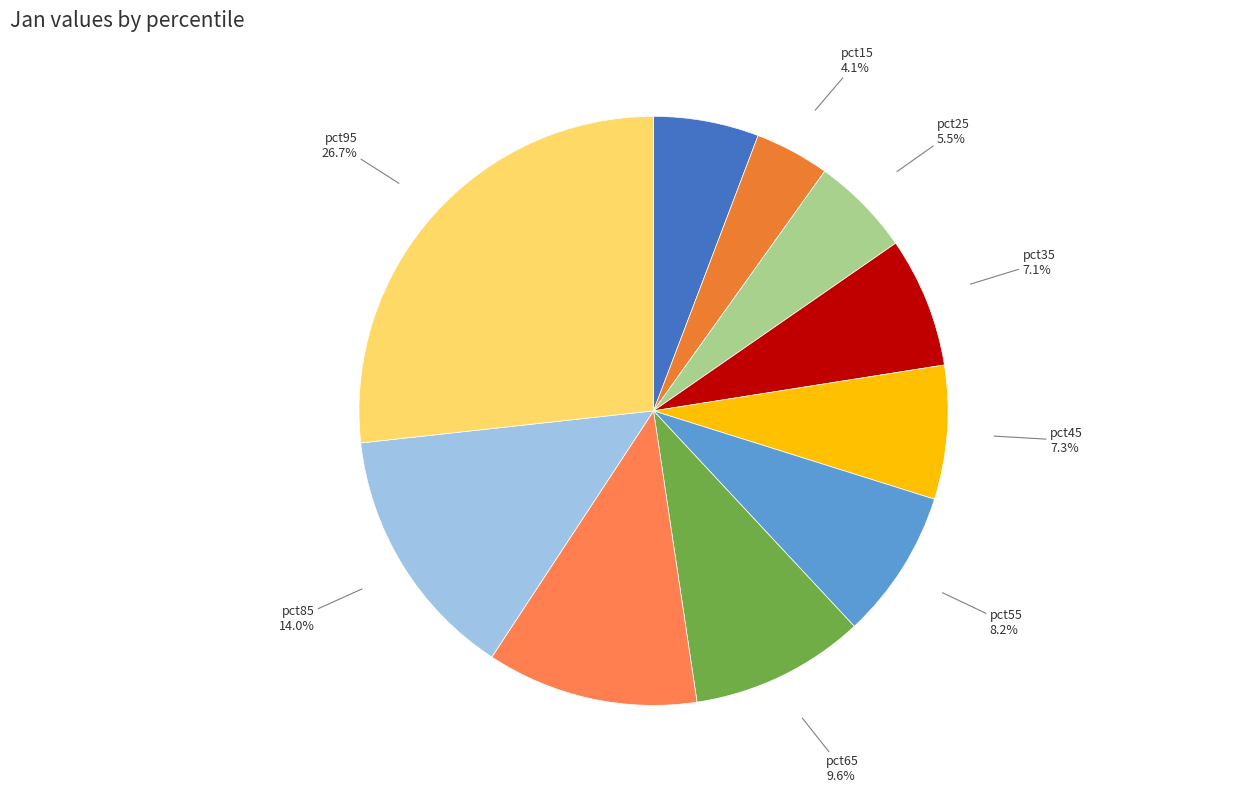

How much of the chart is everything except pct35?

92.9%